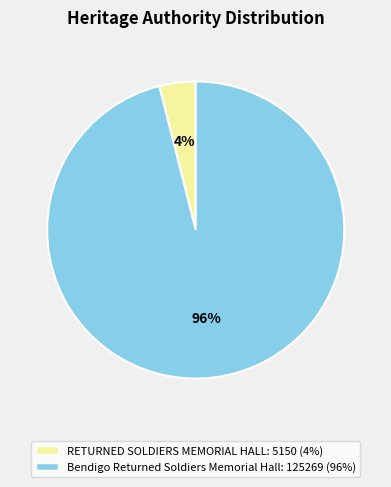

What is the smallest slice in the pie chart?

RETURNED SOLDIERS MEMORIAL HALL